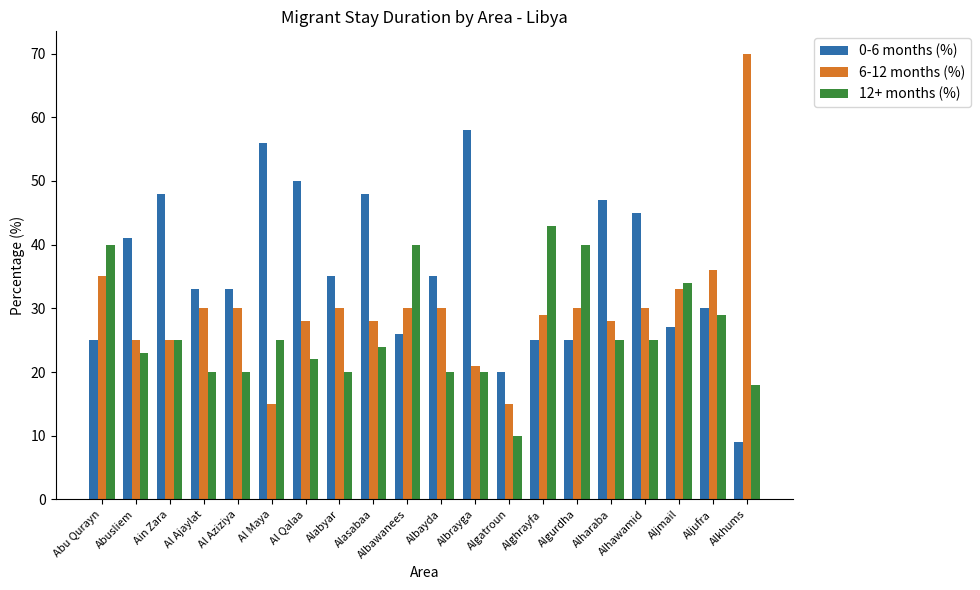

What is the value of the 6-12 months (%) bar at the 2nd from the left?

25